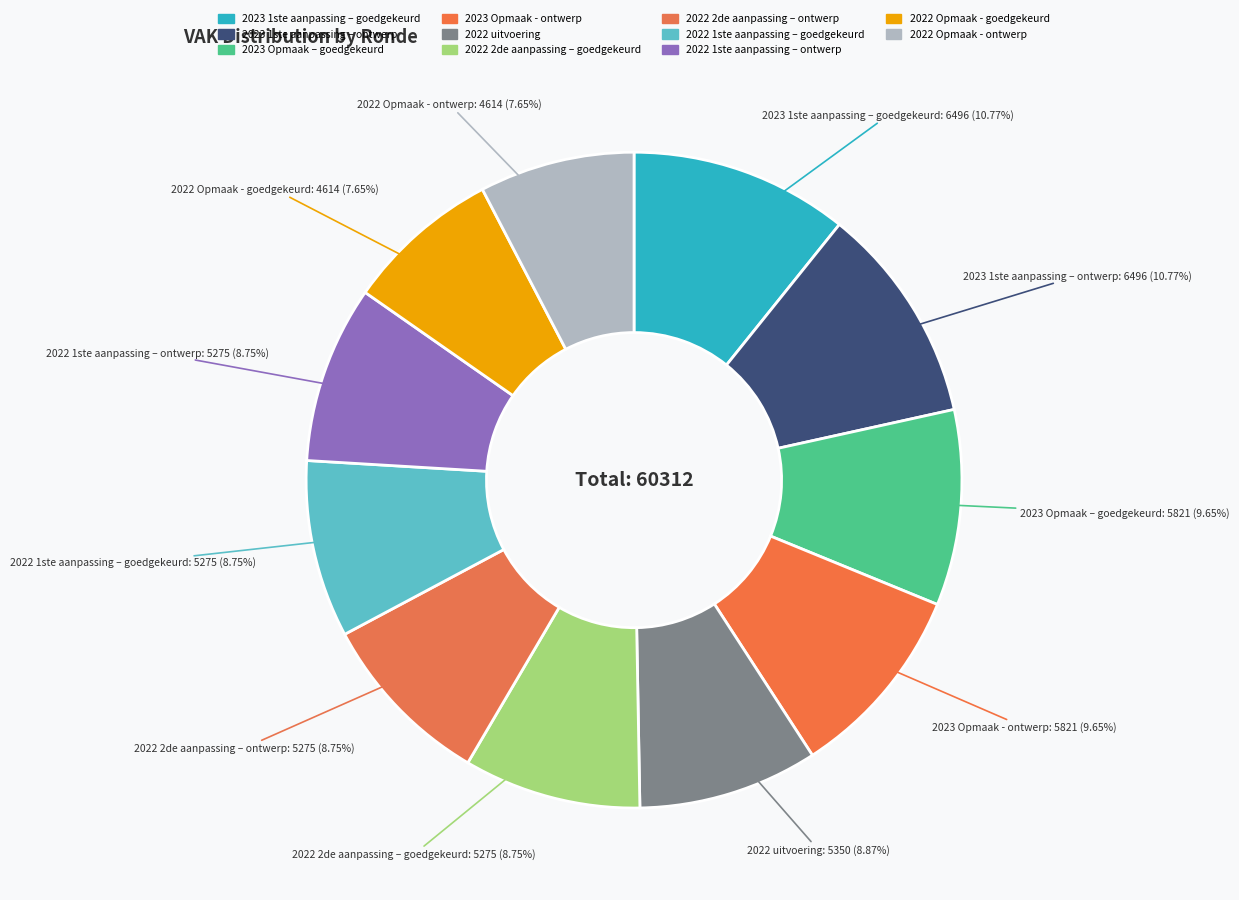

True or false: 2023 Opmaak - ontwerp accounts for 10% of the total.

True